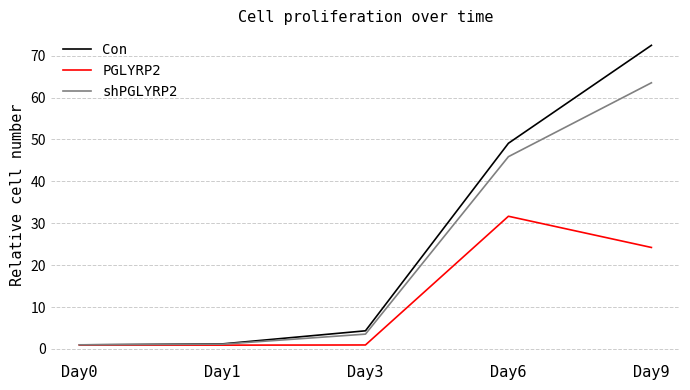

Which series has the largest total across all categories?

Con